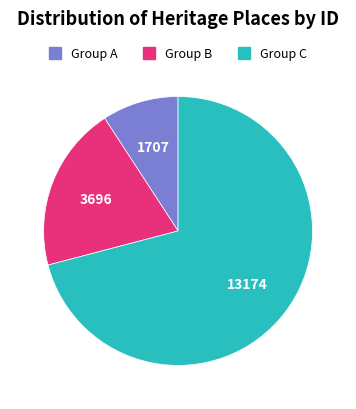

Is there any slice that represents more than half of the pie?

Yes